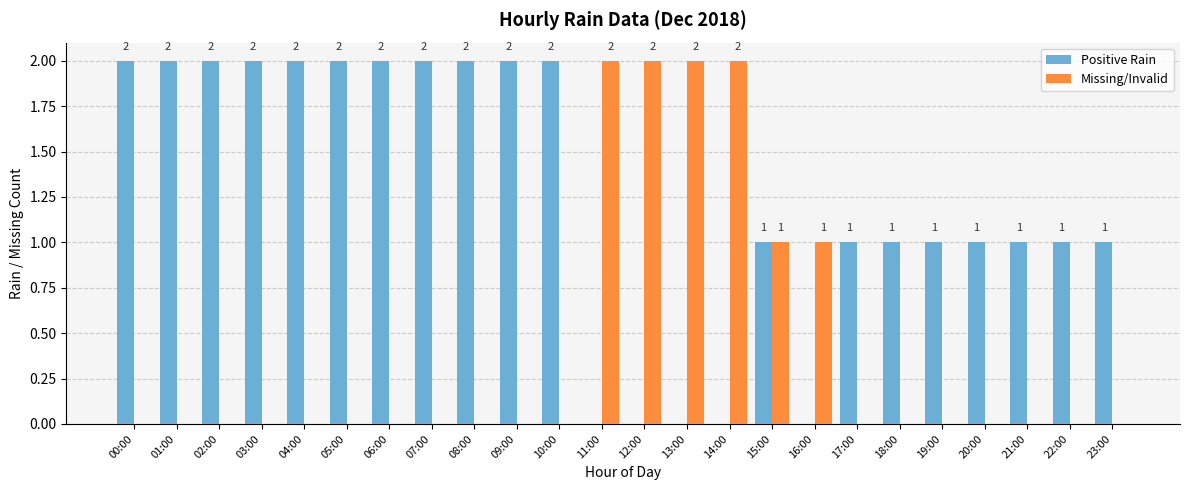

At which label does Positive Rain first exceed 1?

00:00